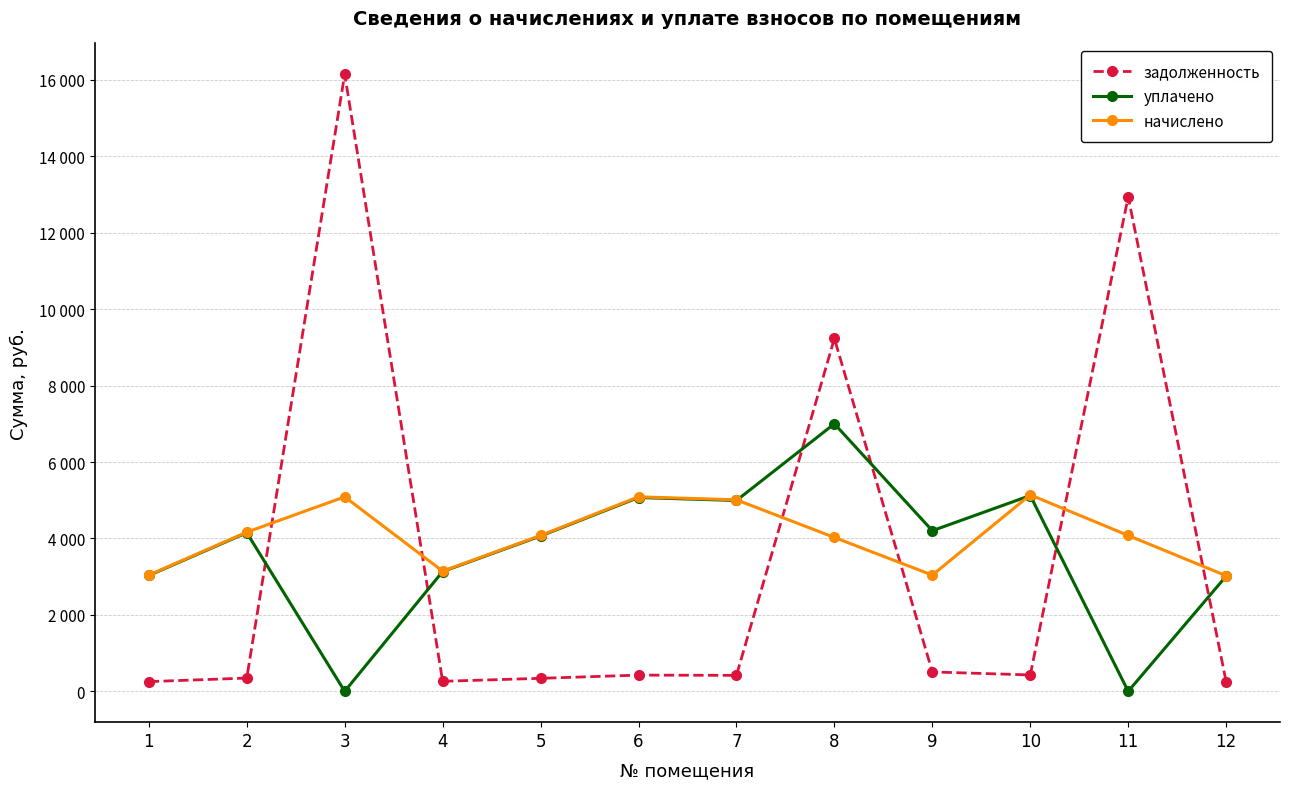

Is this an area chart (filled region under the line)?

No